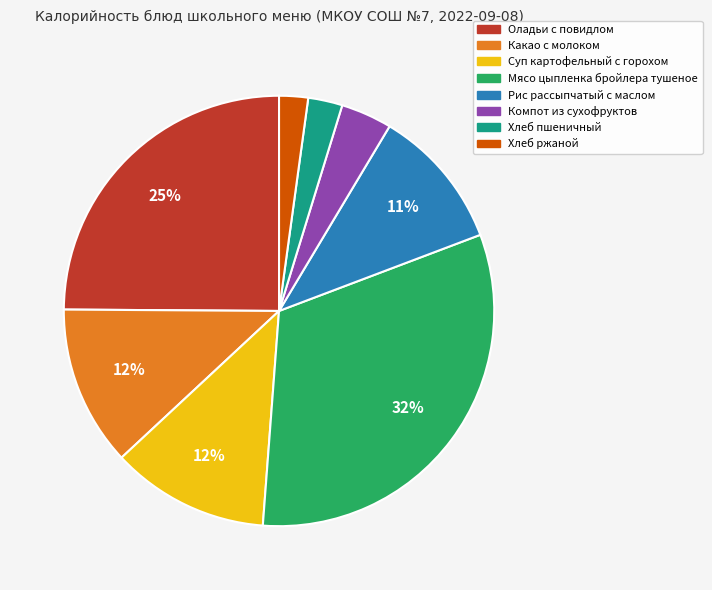

Approximately how many times larger is the value at Оладьи с повидлом compared to Суп картофельный с горохом?

2.1